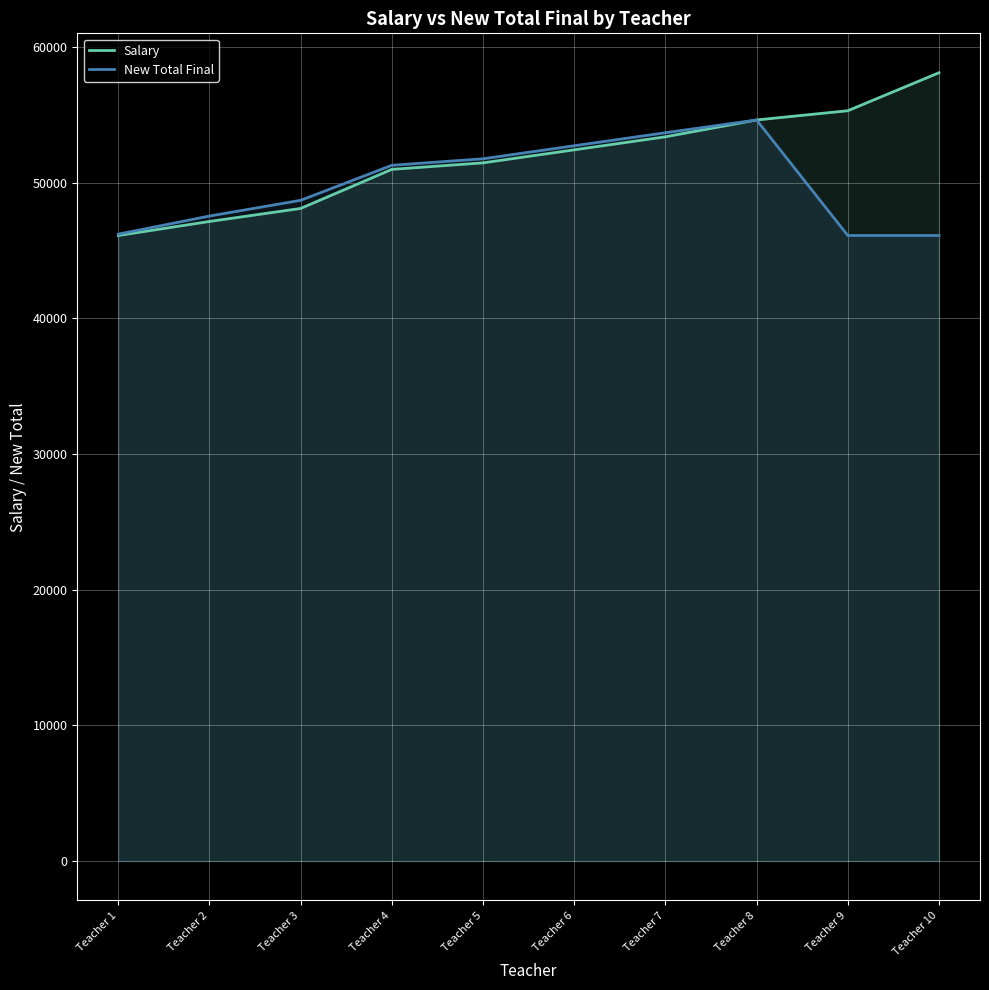

How many values in the Salary series are below 52414?

5